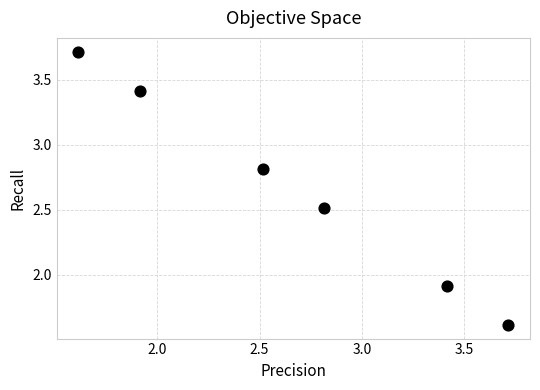

What is the range of Y values (max minus min)?

2.1